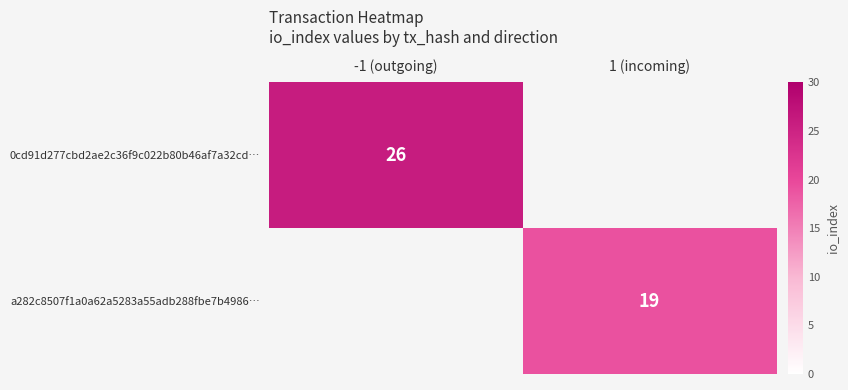

At which category is the sum across all series the highest?

-1 (outgoing)